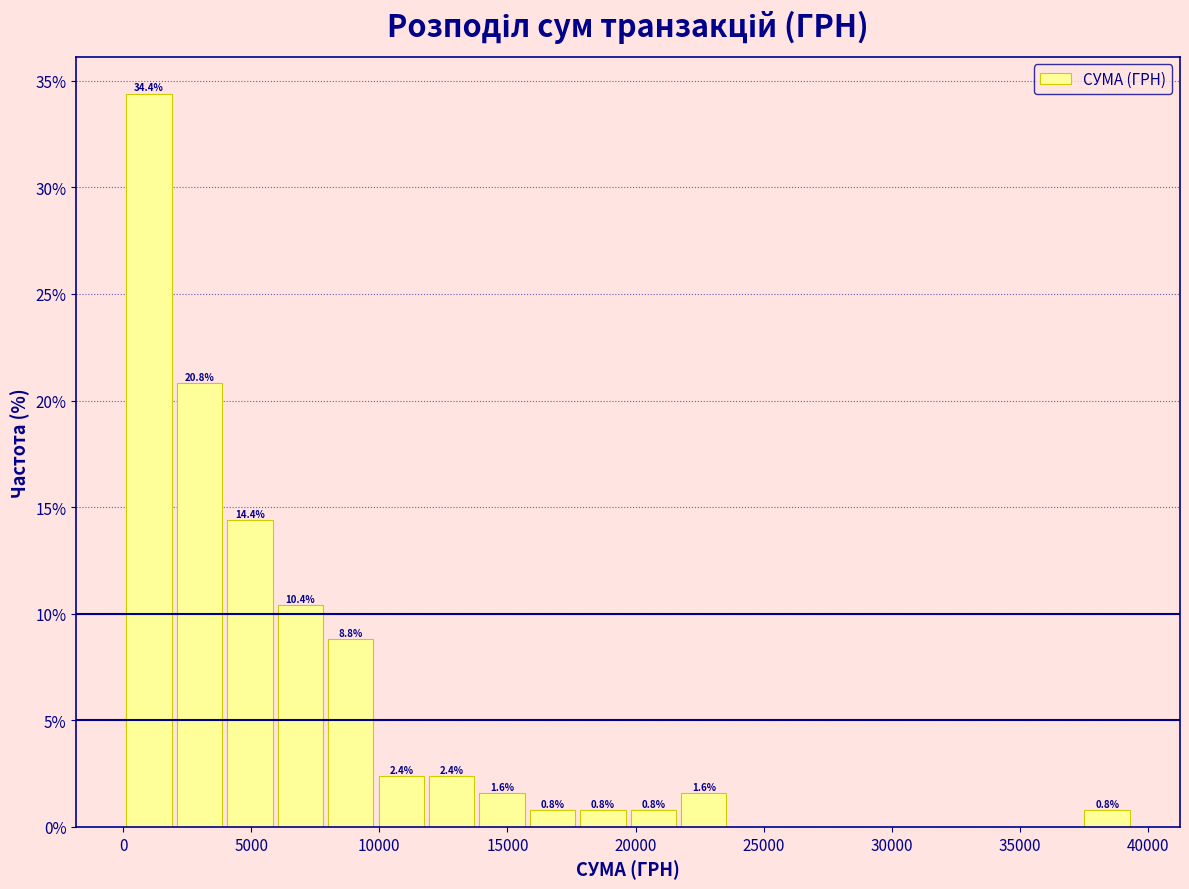

Read against the x-axis, roughly where is the centre of the tallest bar?

1000